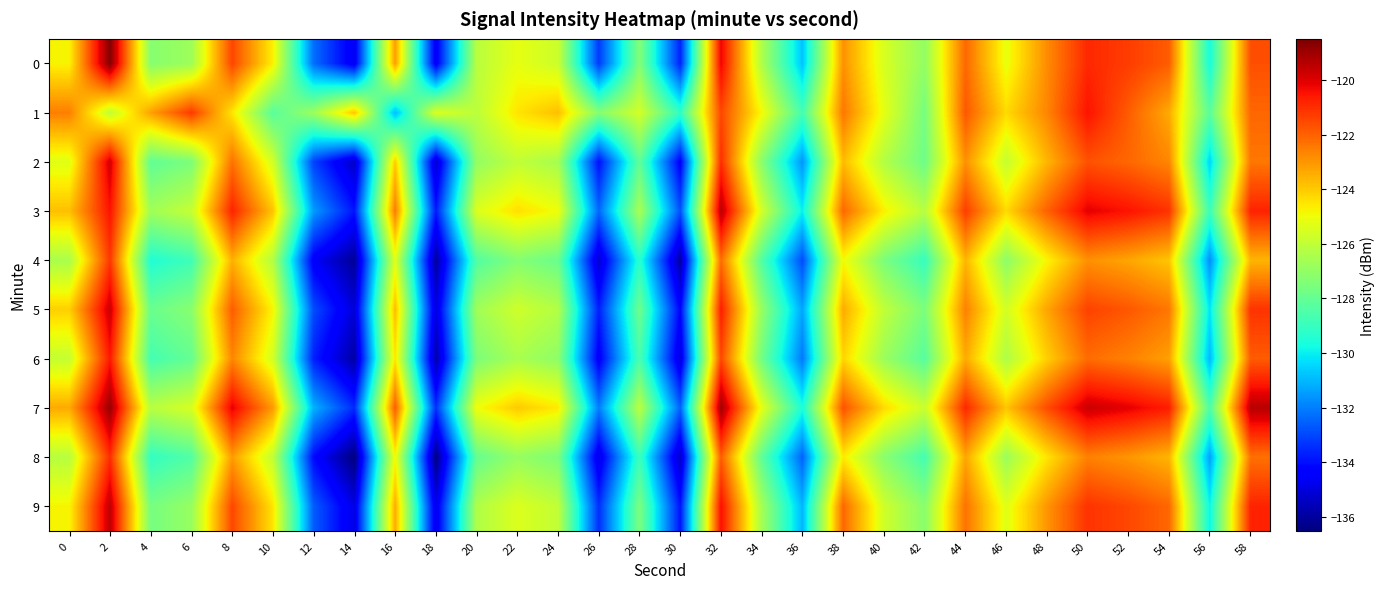

Reading left to right, transcribe all the data shown in this chart.

0: 0=-124.8	2=-118.6	4=-127.3	6=-126.8	8=-121.5	10=-124.7	12=-132.3	14=-134.7	16=-123.1	18=-134.6	20=-126.2	22=-125.2	24=-125.8	26=-133.2	28=-127.3	30=-133.6	32=-120.2	34=-126.4	36=-130.8	38=-122.9	40=-125.5	42=-127.0	44=-122.1	46=-125.1	48=-122.8	50=-120.9	52=-121.3	54=-121.9	56=-129.7	58=-121.7
1: 0=-122.6	2=-126.0	4=-123.2	6=-121.2	8=-124.5	10=-128.3	12=-126.8	14=-123.9	16=-130.9	18=-125.4	20=-126.1	22=-124.5	24=-123.8	26=-127.3	28=-125.6	30=-129.1	32=-121.5	34=-124.9	36=-128.7	38=-122.4	40=-125.2	42=-127.6	44=-121.8	46=-124.3	48=-122.7	50=-120.5	52=-121.9	54=-123.4	56=-128.2	58=-122.1
2: 0=-125.3	2=-119.8	4=-128.1	6=-127.5	8=-122.3	10=-125.6	12=-133.1	14=-135.4	16=-124.0	18=-135.3	20=-127.0	22=-126.0	24=-126.6	26=-134.0	28=-128.1	30=-134.4	32=-121.0	34=-127.2	36=-131.6	38=-123.7	40=-126.3	42=-127.8	44=-122.9	46=-125.9	48=-123.6	50=-121.7	52=-122.1	54=-122.7	56=-130.5	58=-122.4
3: 0=-123.8	2=-120.5	4=-126.7	6=-125.9	8=-120.8	10=-123.9	12=-131.5	14=-133.9	16=-122.5	18=-133.8	20=-125.4	22=-124.4	24=-125.0	26=-132.4	28=-126.5	30=-132.8	32=-119.4	34=-125.6	36=-130.0	38=-122.1	40=-124.7	42=-126.2	44=-121.3	46=-124.3	48=-122.0	50=-120.1	52=-120.5	54=-121.1	56=-128.9	58=-120.8
4: 0=-126.5	2=-121.2	4=-129.5	6=-128.8	8=-123.5	10=-126.3	12=-134.5	14=-136.1	16=-125.3	18=-136.0	20=-128.4	22=-127.3	24=-127.9	26=-135.2	28=-129.3	30=-135.9	32=-122.2	34=-128.4	36=-132.9	38=-124.9	40=-127.5	42=-129.0	44=-123.6	46=-127.1	48=-124.8	50=-122.9	52=-123.3	54=-123.9	56=-131.7	58=-123.6
5: 0=-124.1	2=-119.7	4=-127.9	6=-127.2	8=-121.9	10=-124.8	12=-132.9	14=-135.1	16=-123.7	18=-135.0	20=-126.7	22=-125.7	24=-126.3	26=-133.7	28=-127.8	30=-134.2	32=-120.7	34=-126.9	36=-131.3	38=-123.4	40=-126.0	42=-127.5	44=-122.6	46=-125.6	48=-123.3	50=-121.4	52=-121.8	54=-122.4	56=-130.2	58=-121.1
6: 0=-125.9	2=-120.6	4=-128.7	6=-128.0	8=-122.7	10=-125.6	12=-133.7	14=-135.9	16=-124.5	18=-135.8	20=-127.5	22=-126.5	24=-127.1	26=-134.5	28=-128.6	30=-135.0	32=-121.5	34=-127.7	36=-132.1	38=-124.2	40=-126.8	42=-128.3	44=-123.4	46=-126.4	48=-124.1	50=-122.2	52=-122.6	54=-123.2	56=-131.0	58=-121.9
7: 0=-123.4	2=-118.9	4=-126.2	6=-125.5	8=-120.1	10=-123.1	12=-131.1	14=-133.5	16=-121.9	18=-133.4	20=-125.0	22=-124.0	24=-124.6	26=-132.0	28=-126.1	30=-132.5	32=-119.0	34=-125.2	36=-129.6	38=-121.7	40=-124.3	42=-125.8	44=-120.9	46=-123.9	48=-121.6	50=-119.7	52=-120.1	54=-120.7	56=-128.5	58=-119.4
8: 0=-126.2	2=-121.0	4=-129.1	6=-128.4	8=-123.1	10=-126.0	12=-134.1	14=-136.5	16=-124.9	18=-136.4	20=-128.0	22=-126.9	24=-127.5	26=-134.9	28=-128.9	30=-135.4	32=-121.9	34=-128.1	36=-132.5	38=-124.6	40=-127.2	42=-128.7	44=-123.3	46=-126.8	48=-124.5	50=-122.6	52=-123.0	54=-123.6	56=-131.4	58=-122.3
9: 0=-124.8	2=-119.5	4=-127.6	6=-126.9	8=-121.5	10=-124.5	12=-132.6	14=-134.9	16=-123.4	18=-134.8	20=-126.4	22=-125.4	24=-126.0	26=-133.4	28=-127.5	30=-133.9	32=-120.4	34=-126.6	36=-131.0	38=-122.1	40=-125.7	42=-127.2	44=-122.3	46=-125.3	48=-123.0	50=-121.1	52=-121.5	54=-122.1	56=-129.9	58=-120.8